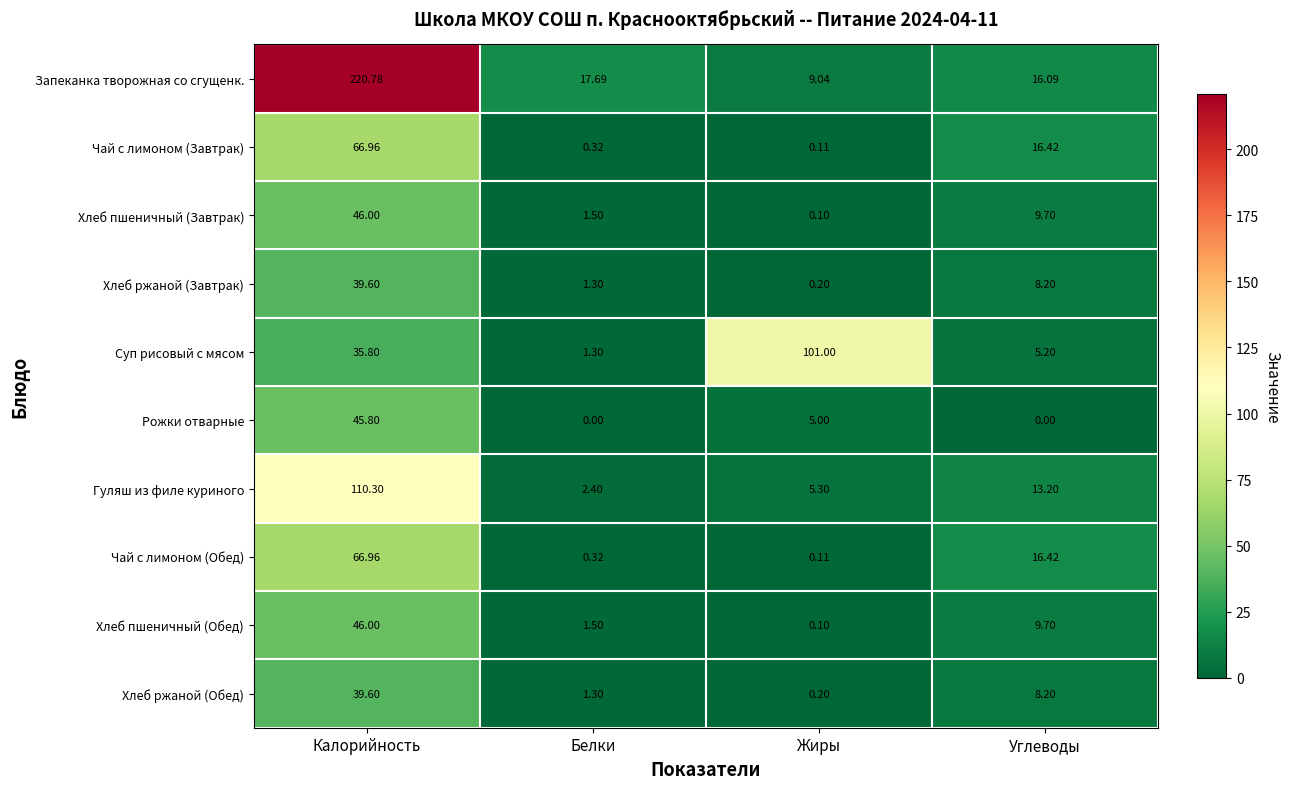

How many values in the Чай с лимоном (Обед) series exceed 16?

2